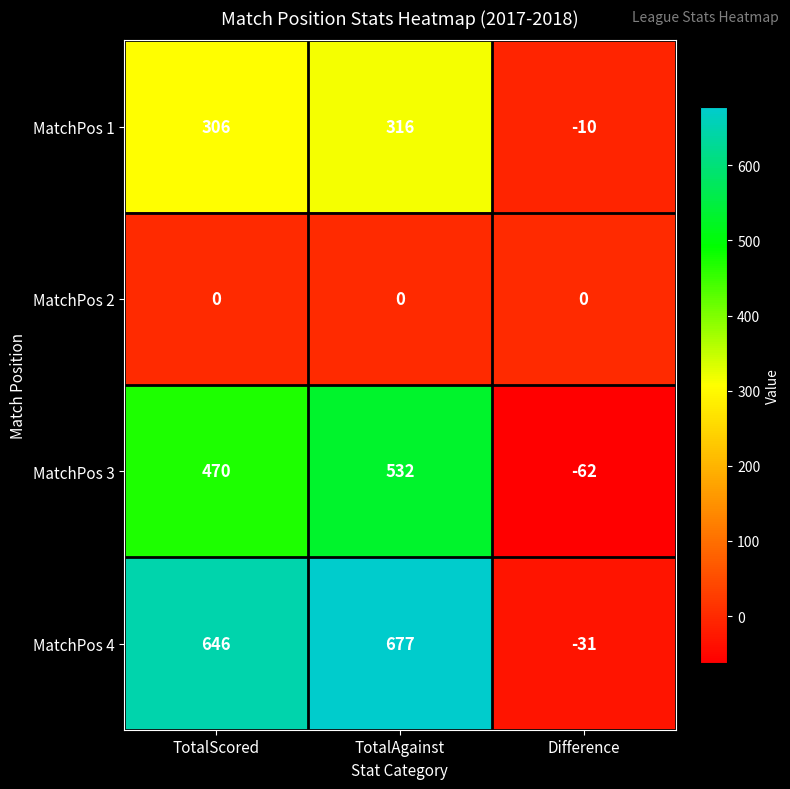

How many series are shown in this chart?

4